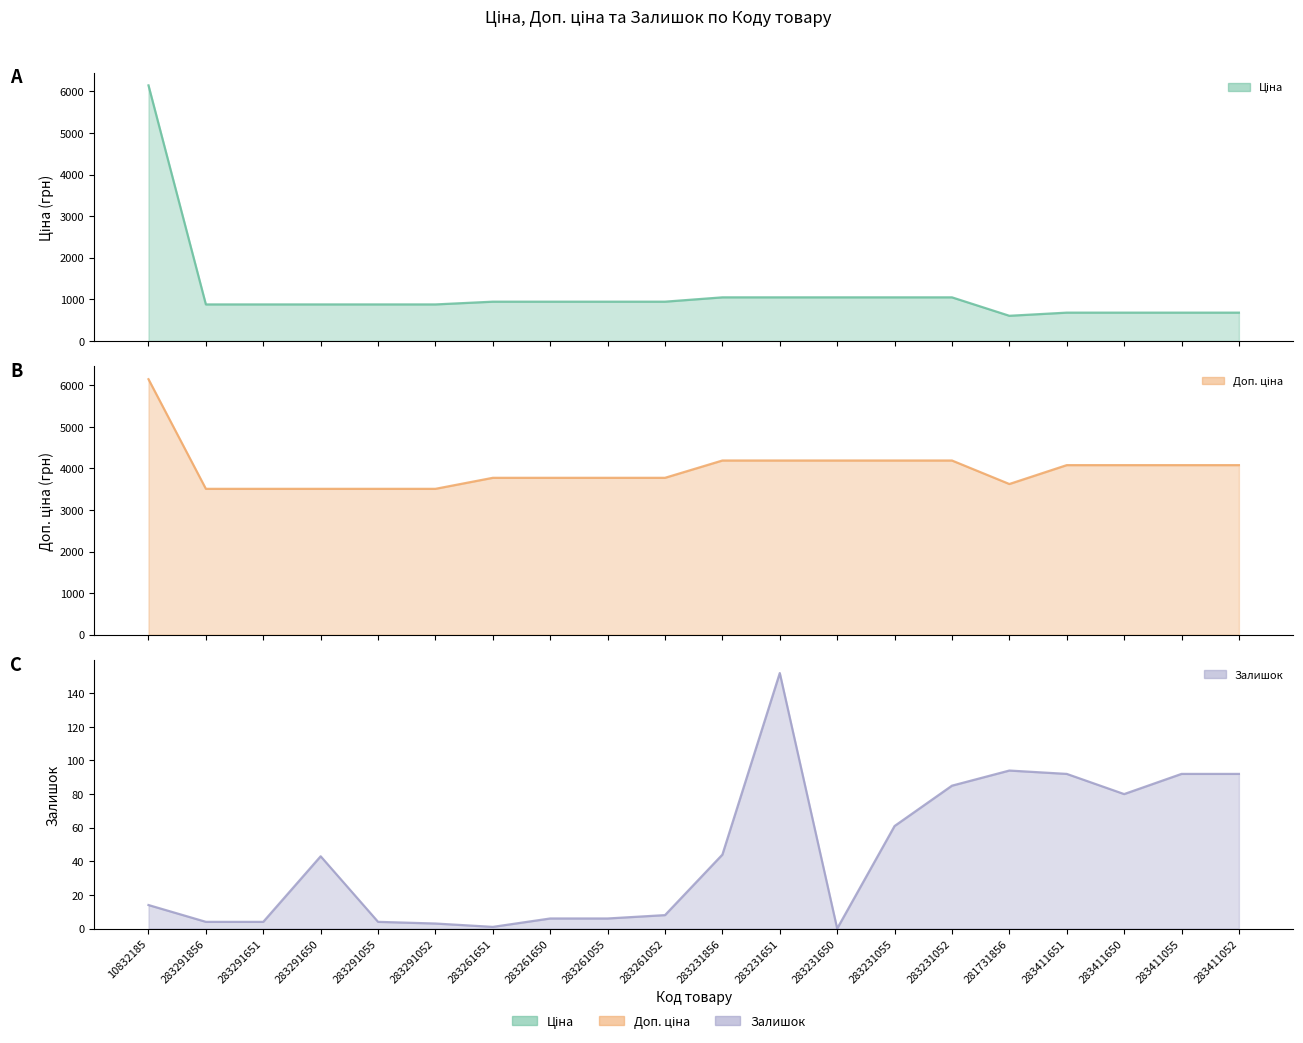

Count the number of data series in this chart.

3